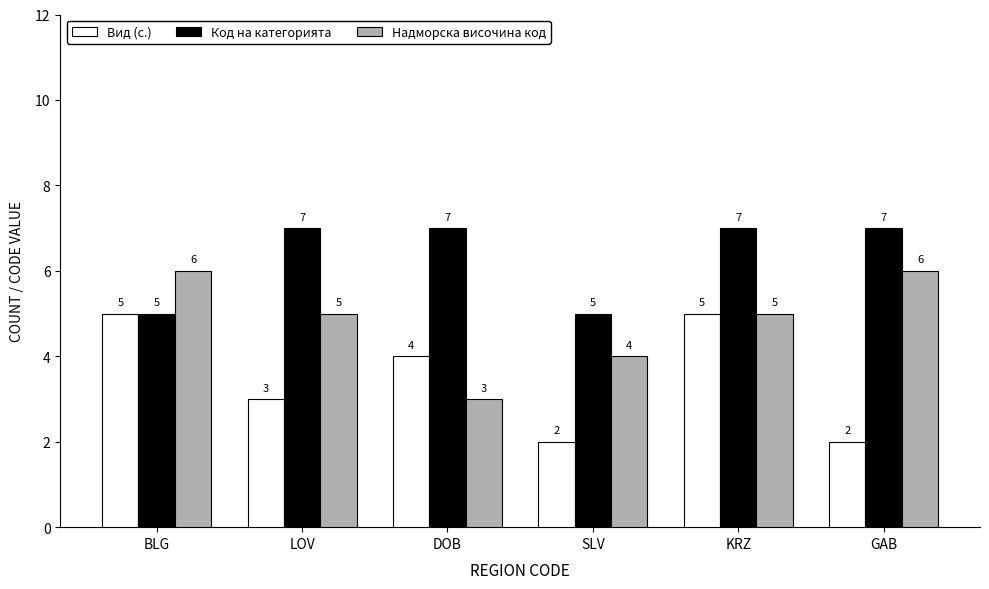

Is it true that Надморска височина код equals 1 at SLV?

False